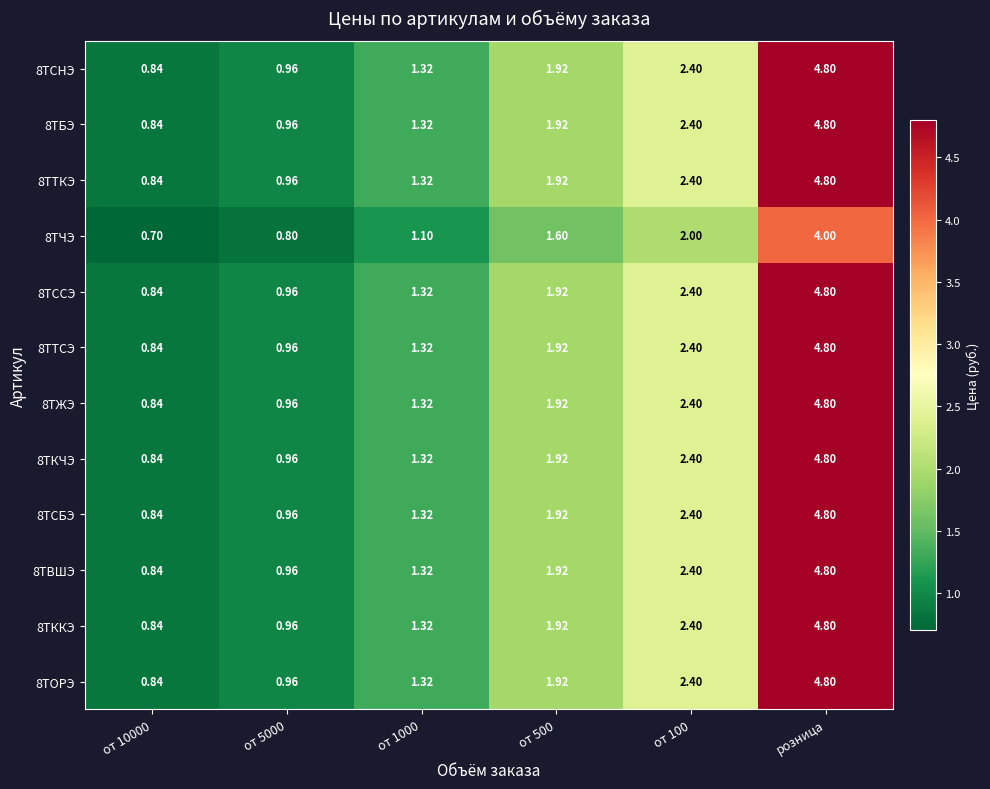

Is the value of 8ТСНЭ at от 10000 greater than the value of 8ТТКЭ at от 100?

No